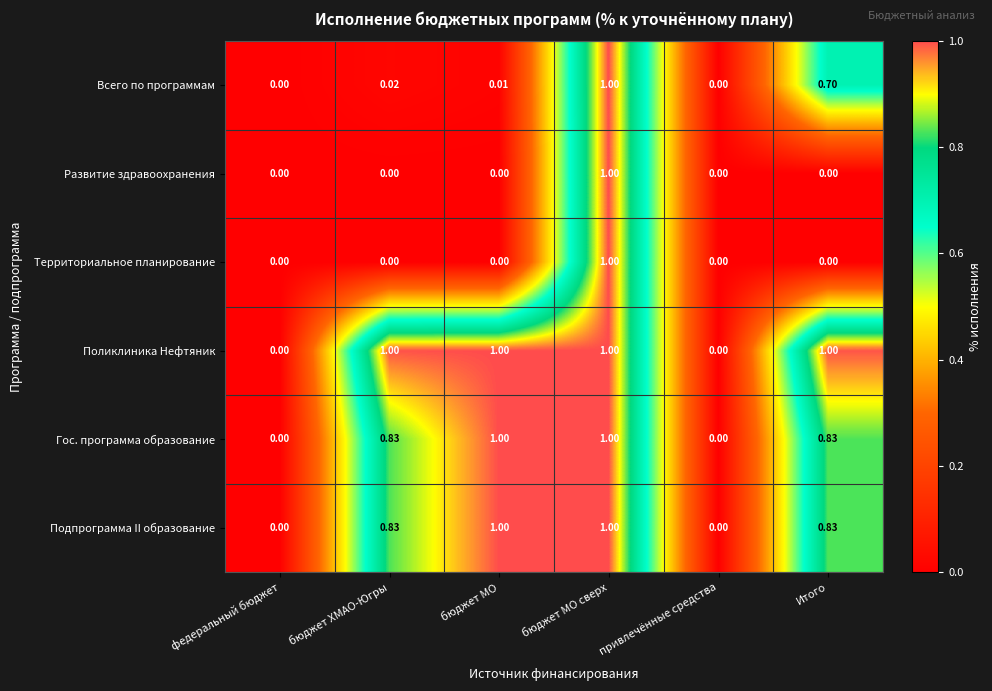

Which series changed the most between привлечённые средства and Итого?

Поликлиника Нефтяник